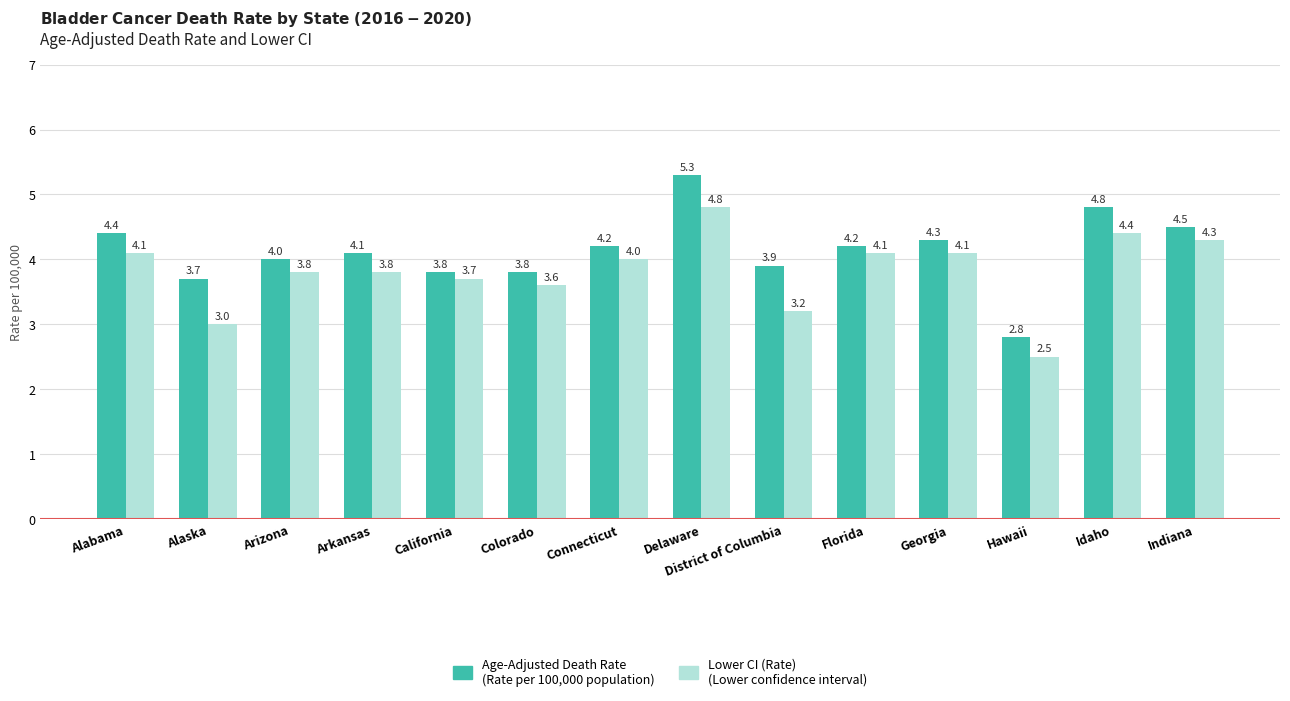

Reading right to left, extract all data points from this chart.

Age-Adjusted Death Rate: 4.5	4.8	2.8	4.3	4.2	3.9	5.3	4.2	3.8	3.8	4.1	4.0	3.7	4.4
Lower CI (Rate): 4.3	4.4	2.5	4.1	4.1	3.2	4.8	4.0	3.6	3.7	3.8	3.8	3.0	4.1